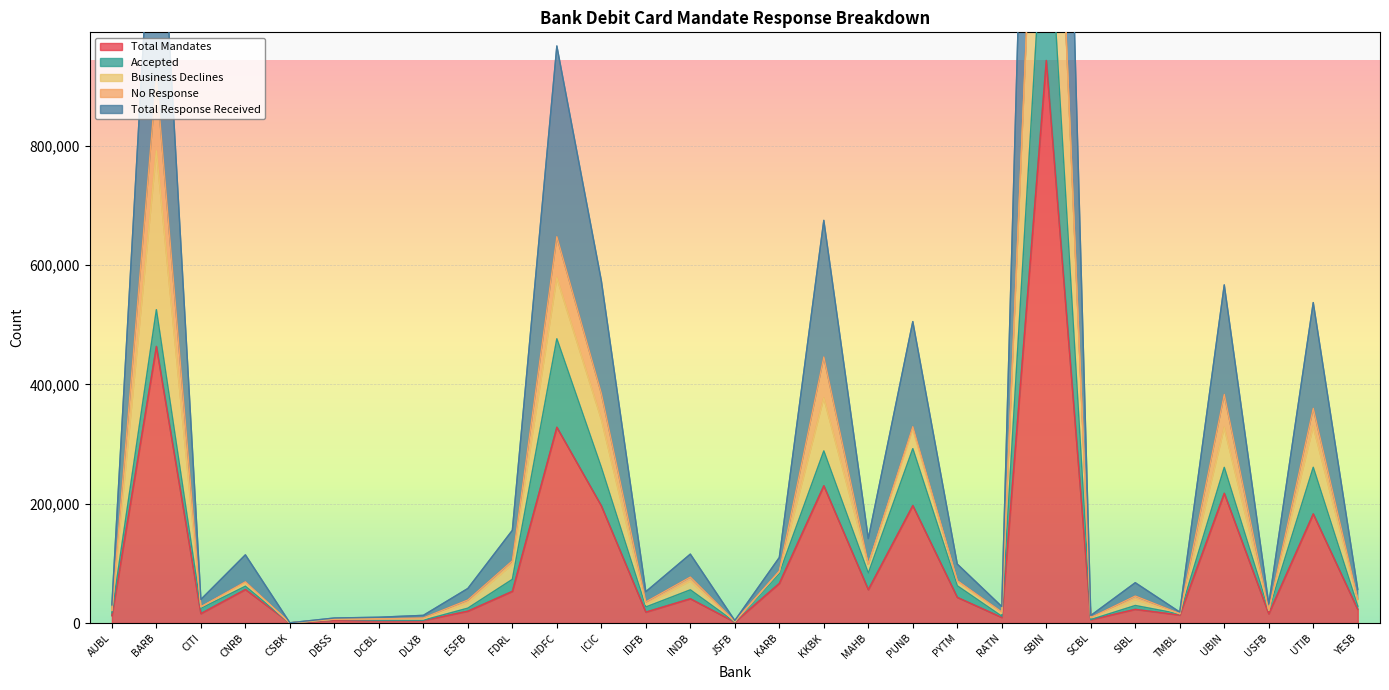

What is the difference between the maximum and minimum values in the Total Response Received series?

2688058